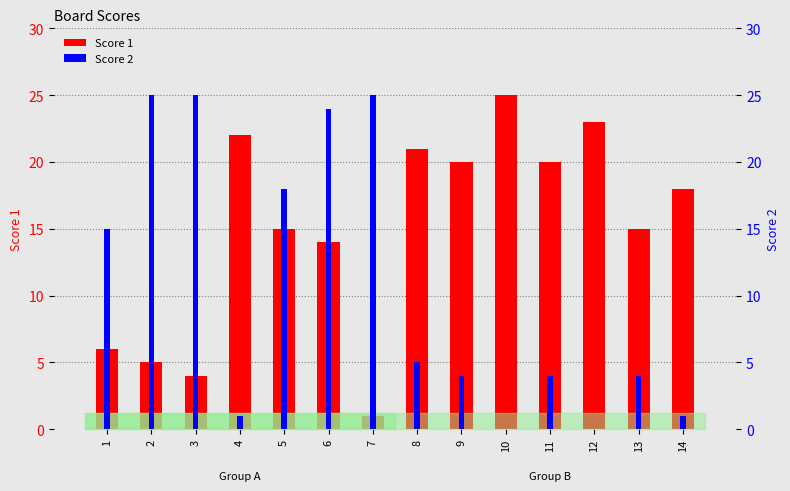

Are the bars horizontal?

No